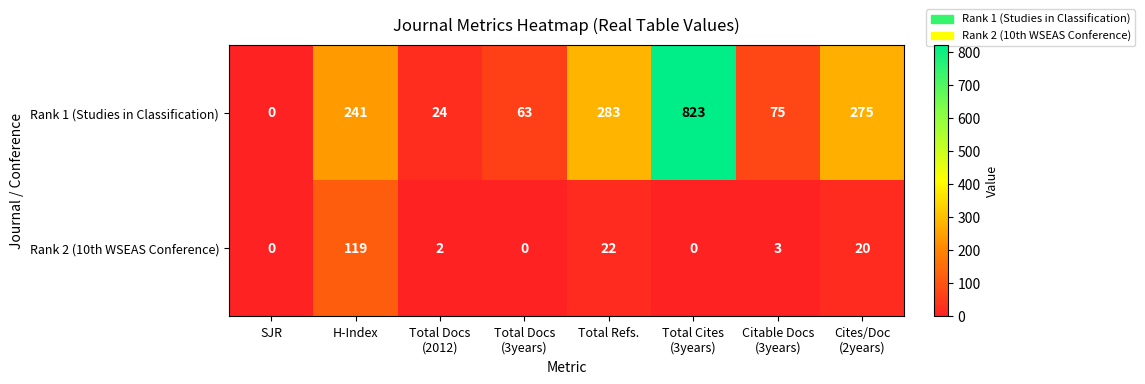

What is the difference between the maximum and minimum values in the Rank 1 (Studies in Classification) series?

823